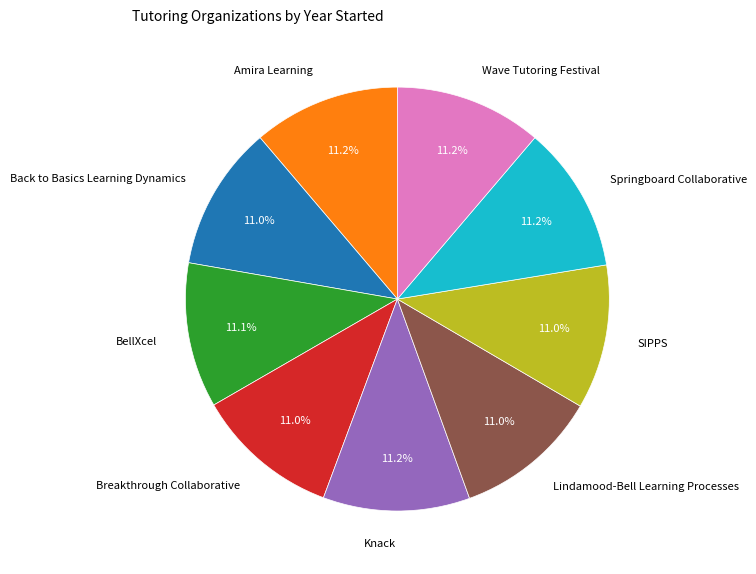

Count the number of slices in the pie.

9